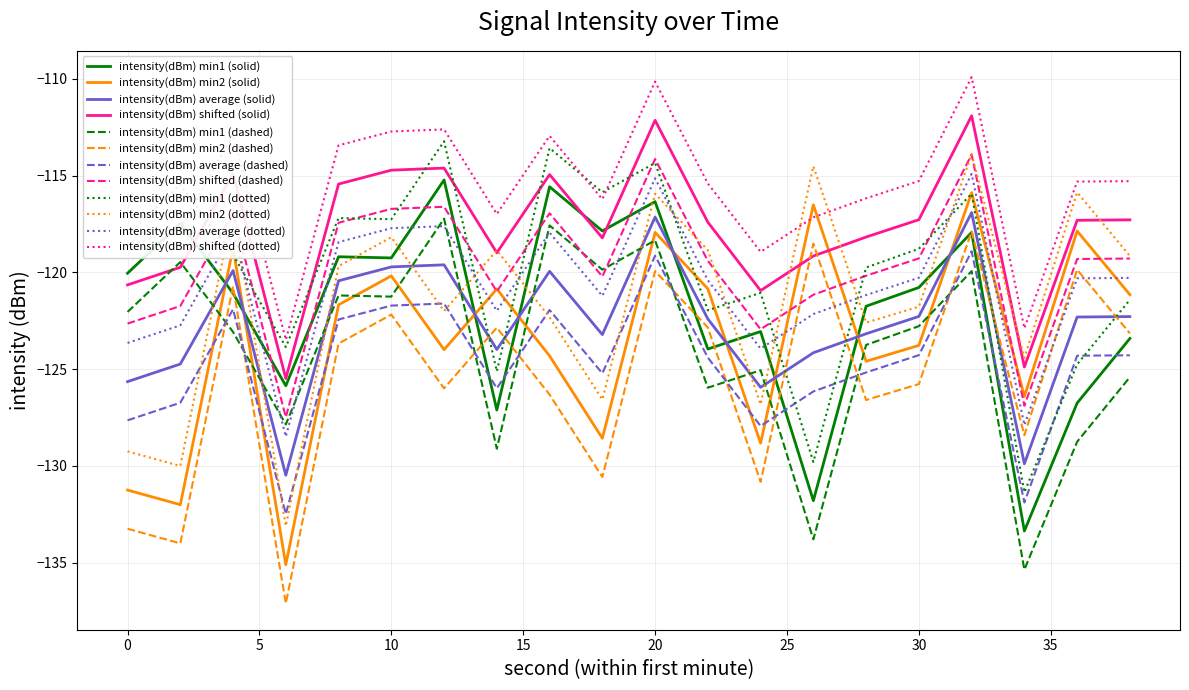

How many lines are shown in the chart?

12